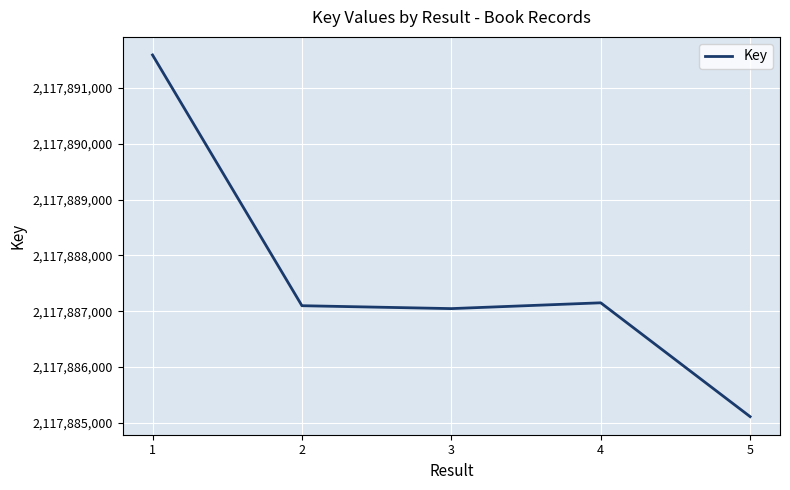

Reading right to left, list all the values displayed in this chart.

2117885112	2117887151	2117887047	2117887099	2117891590